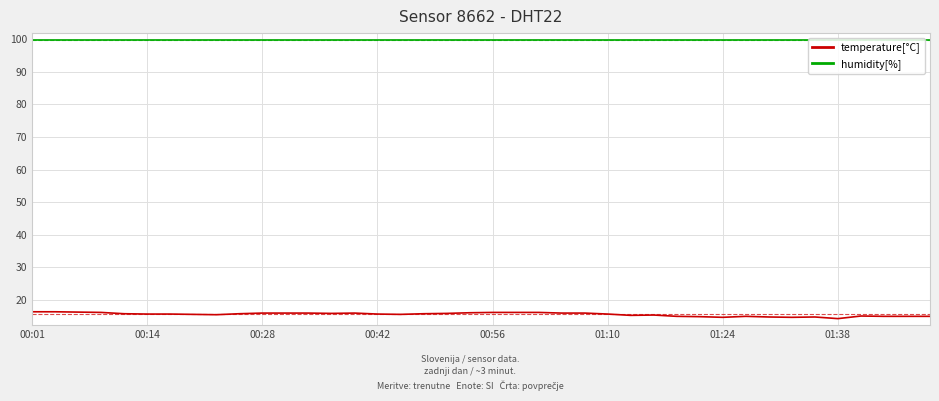

Does the chart have visible grid lines?

Yes